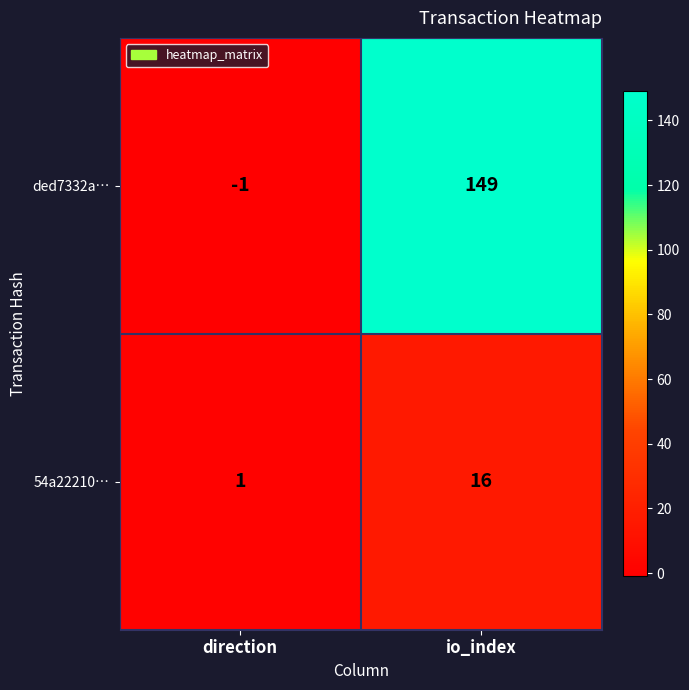

Which label corresponds to the largest value in the chart?

io_index